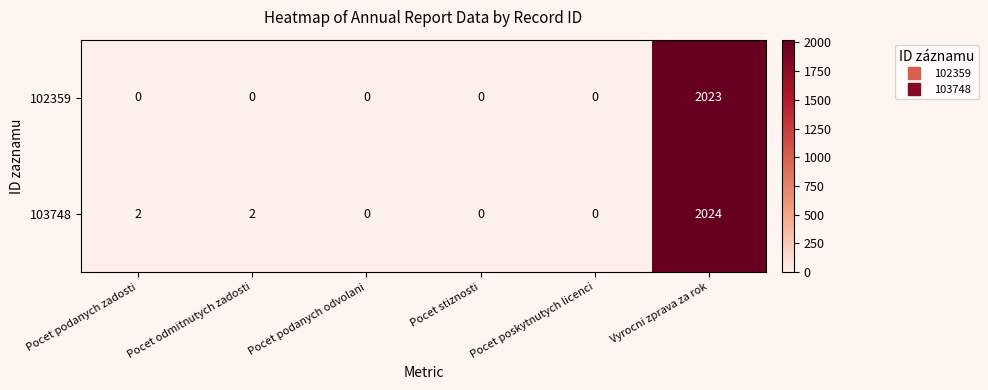

Count the number of categories in the chart.

6